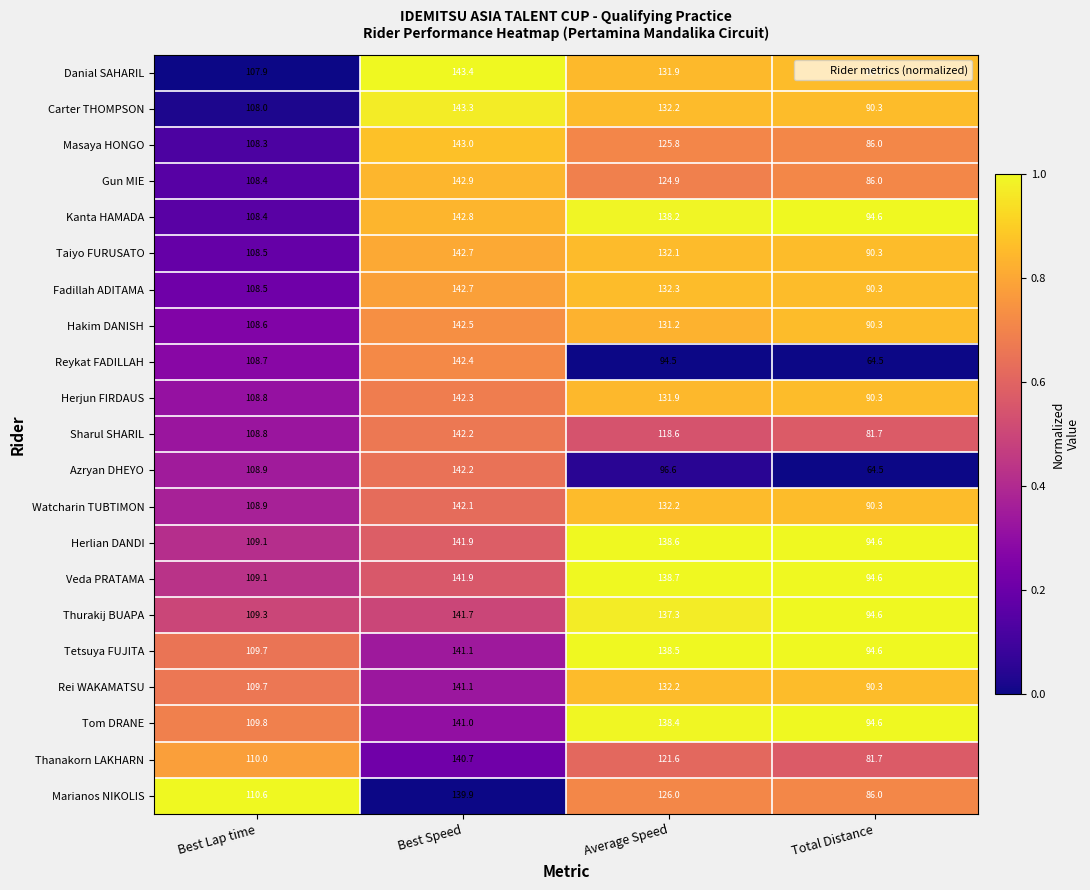

The value of Gun MIE at Average Speed is 124.9. True or false?

True